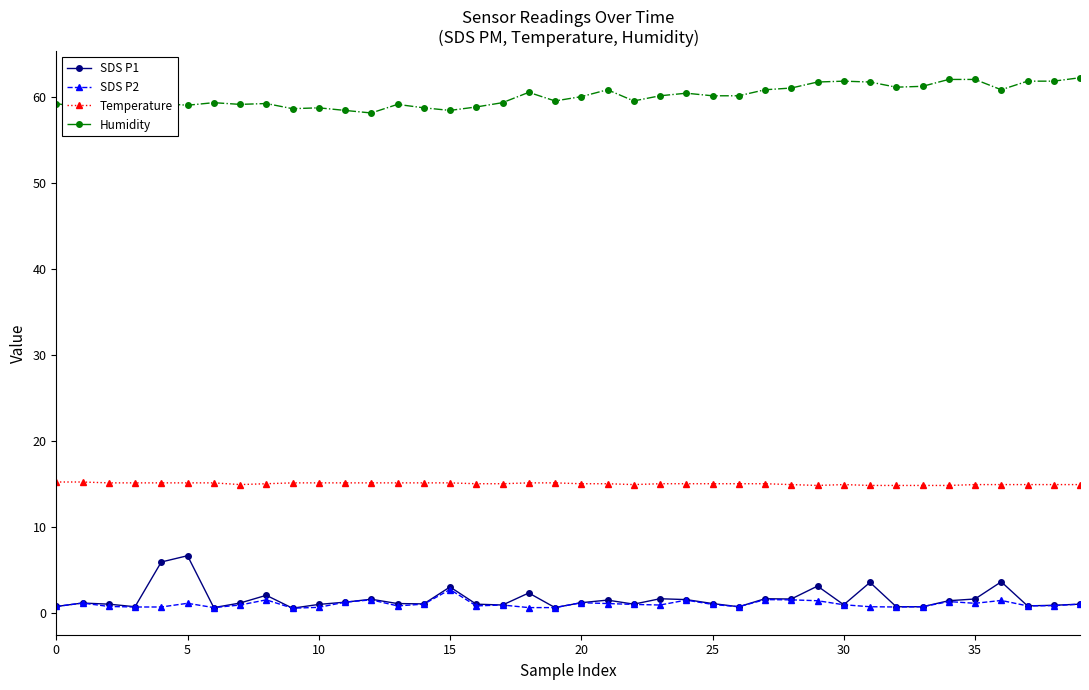

What is the minimum value shown in the chart?

0.5